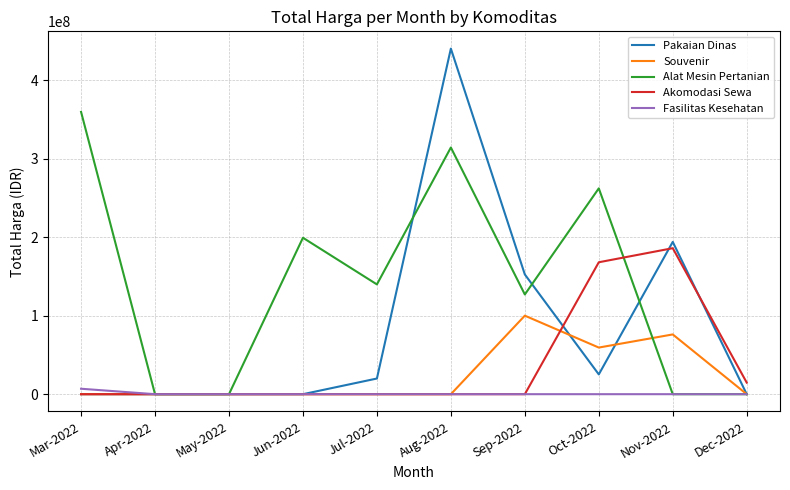

Where does the Alat Mesin Pertanian series first go above 139800000?

Mar-2022